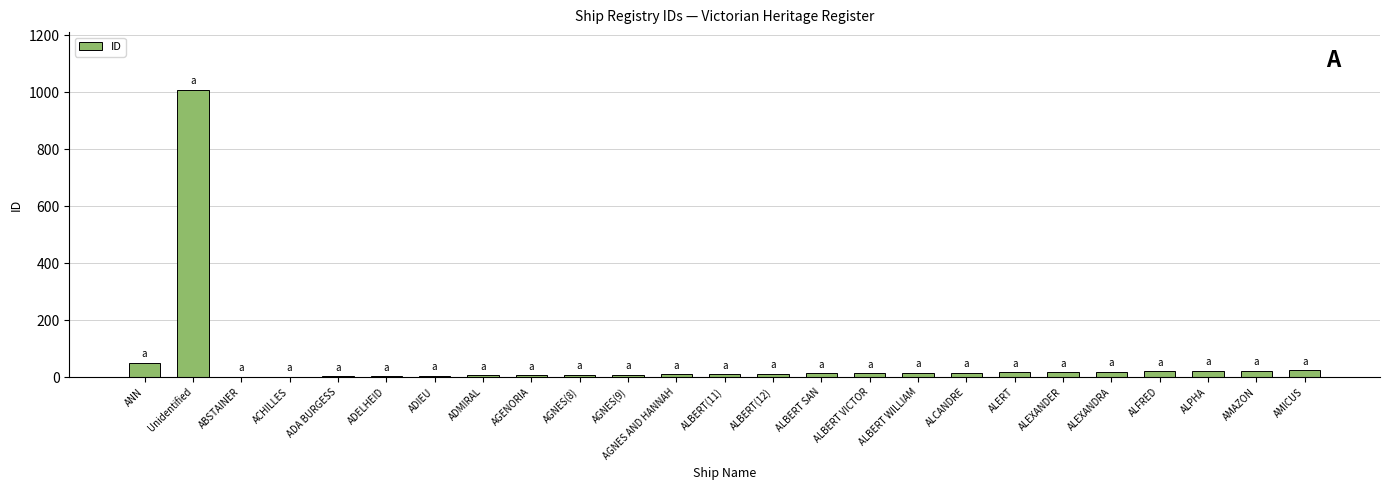

The value at ALBERT WILLIAM is 15. True or false?

True